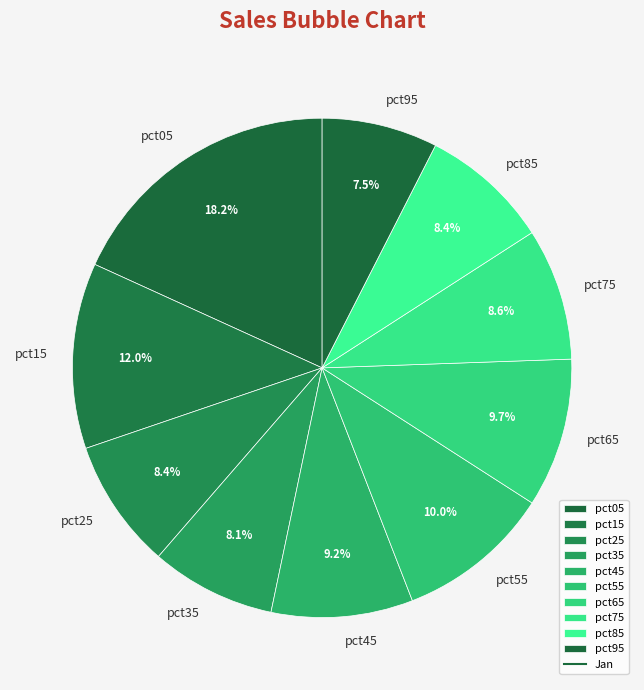

Which slice is the largest?

pct05